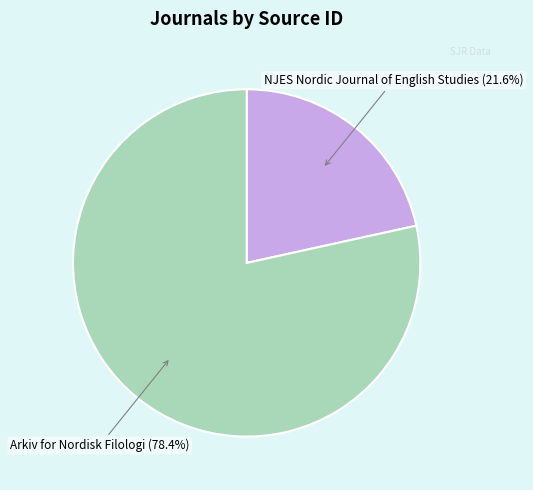

Approximately how many times larger is the value at NJES Nordic Journal of English Studies (21.6%) compared to Arkiv for Nordisk Filologi (78.4%)?

0.3